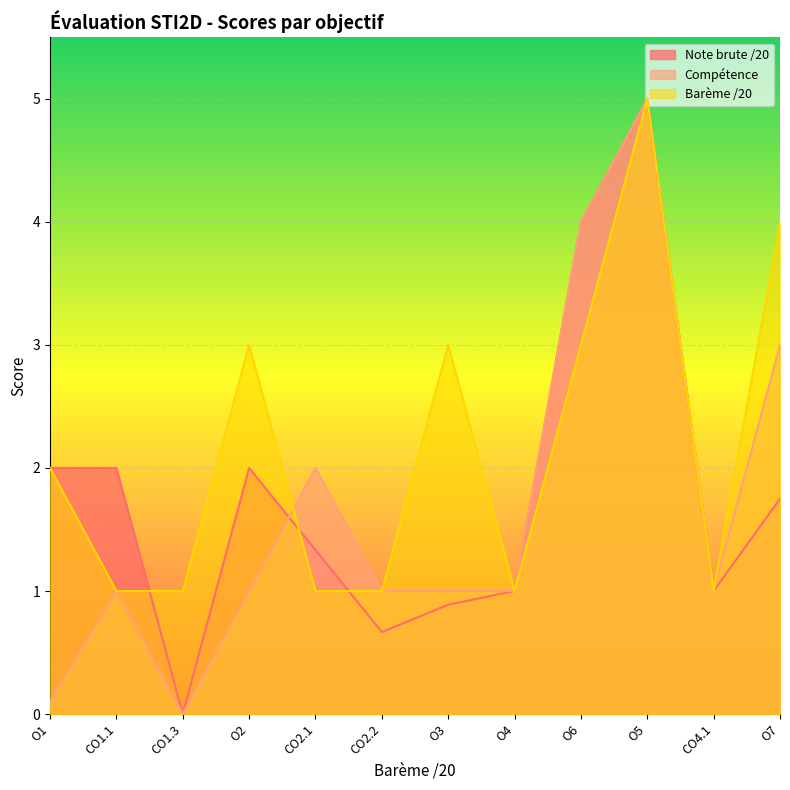

After their last crossing, which series has the higher values: Note brute /20 or Compétence?

Compétence